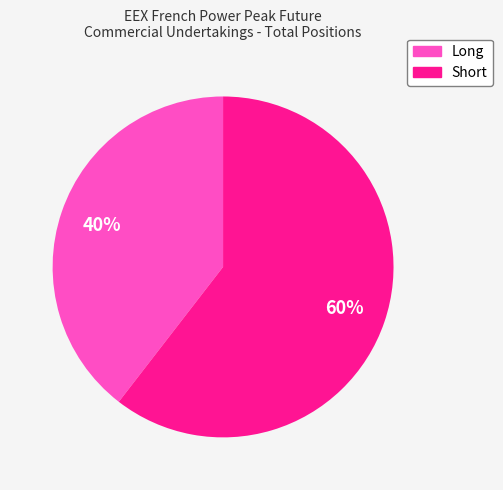

True or false: Short accounts for 60% of the total.

True